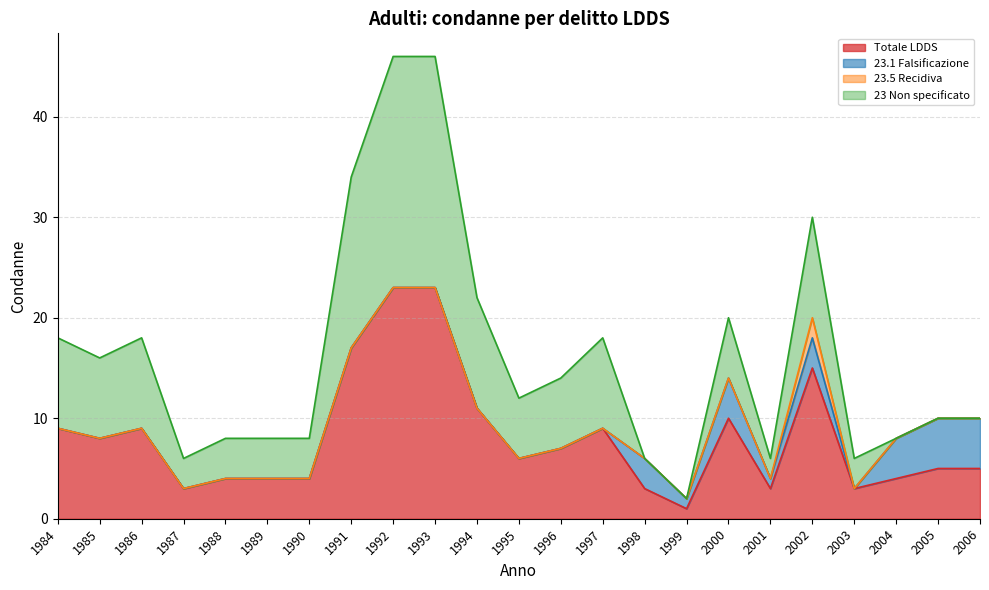

Does the chart have visible grid lines?

Yes